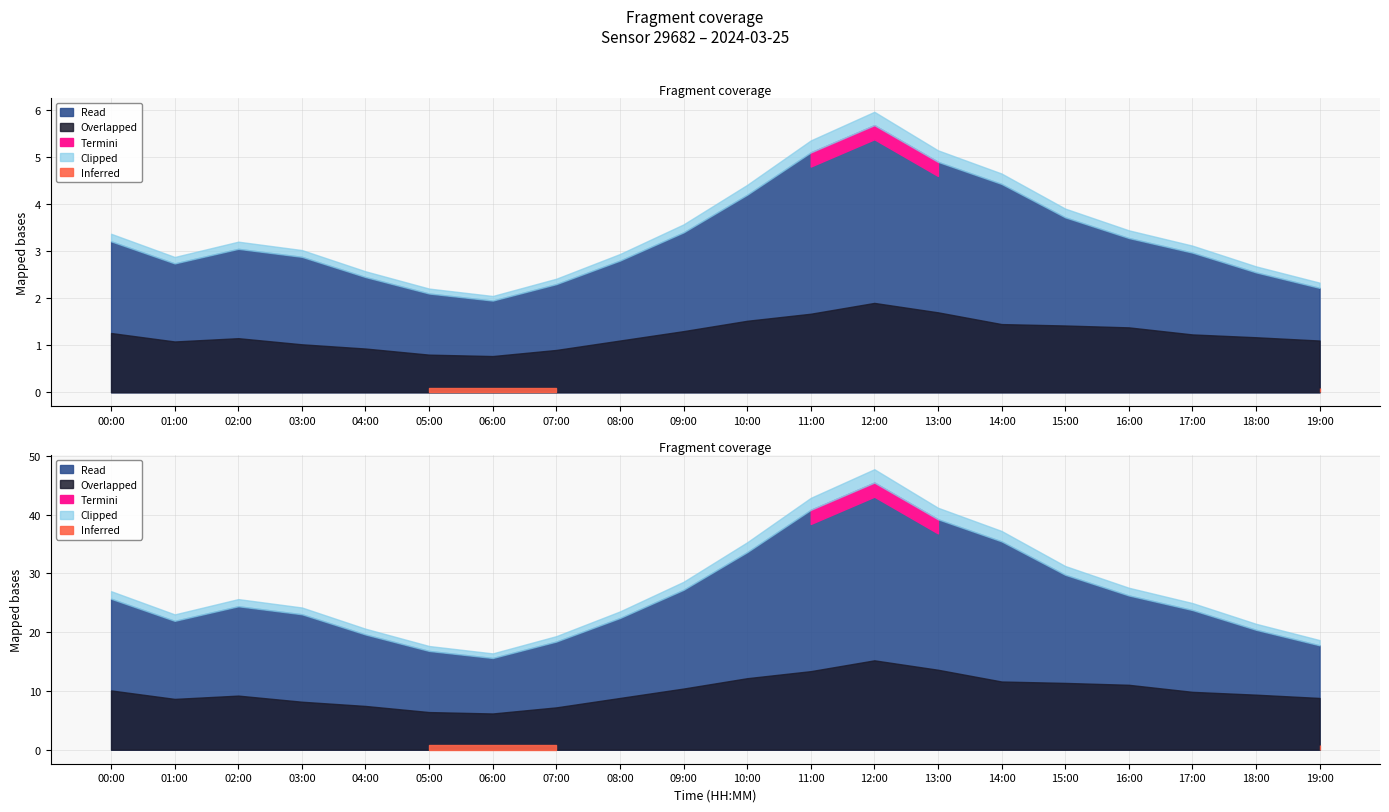

Count the number of categories in the chart.

20